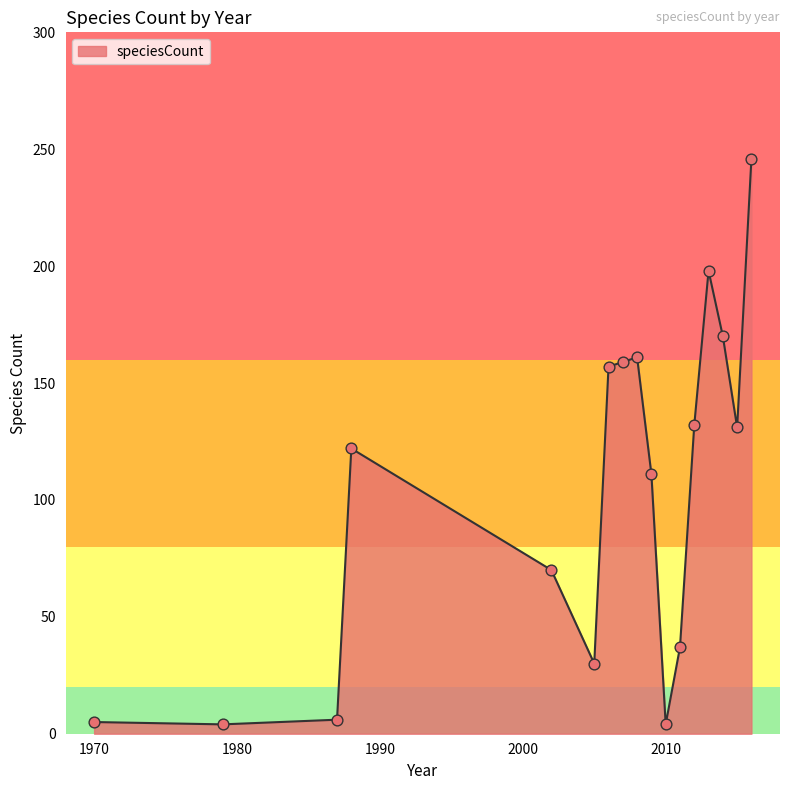

What is the difference between the maximum and minimum values?

242